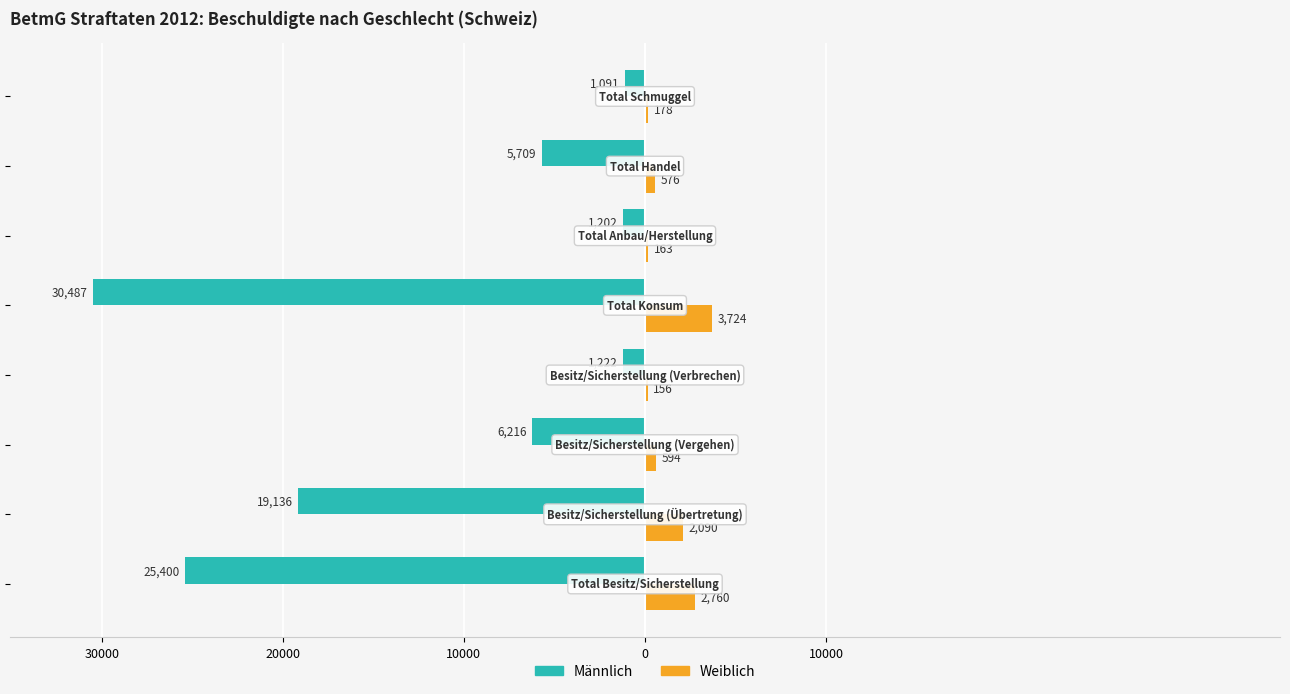

What are all the series names shown in the legend?

Männlich, Weiblich